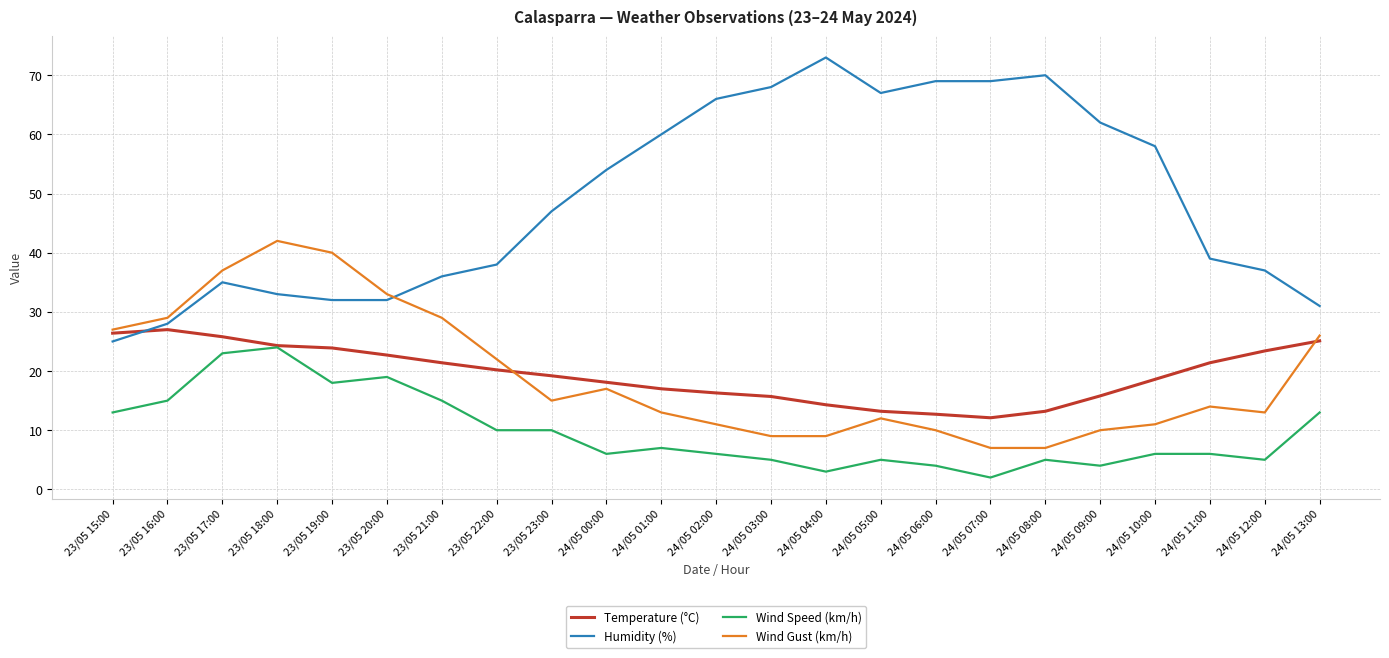

What is the minimum value shown in the chart?

2.0